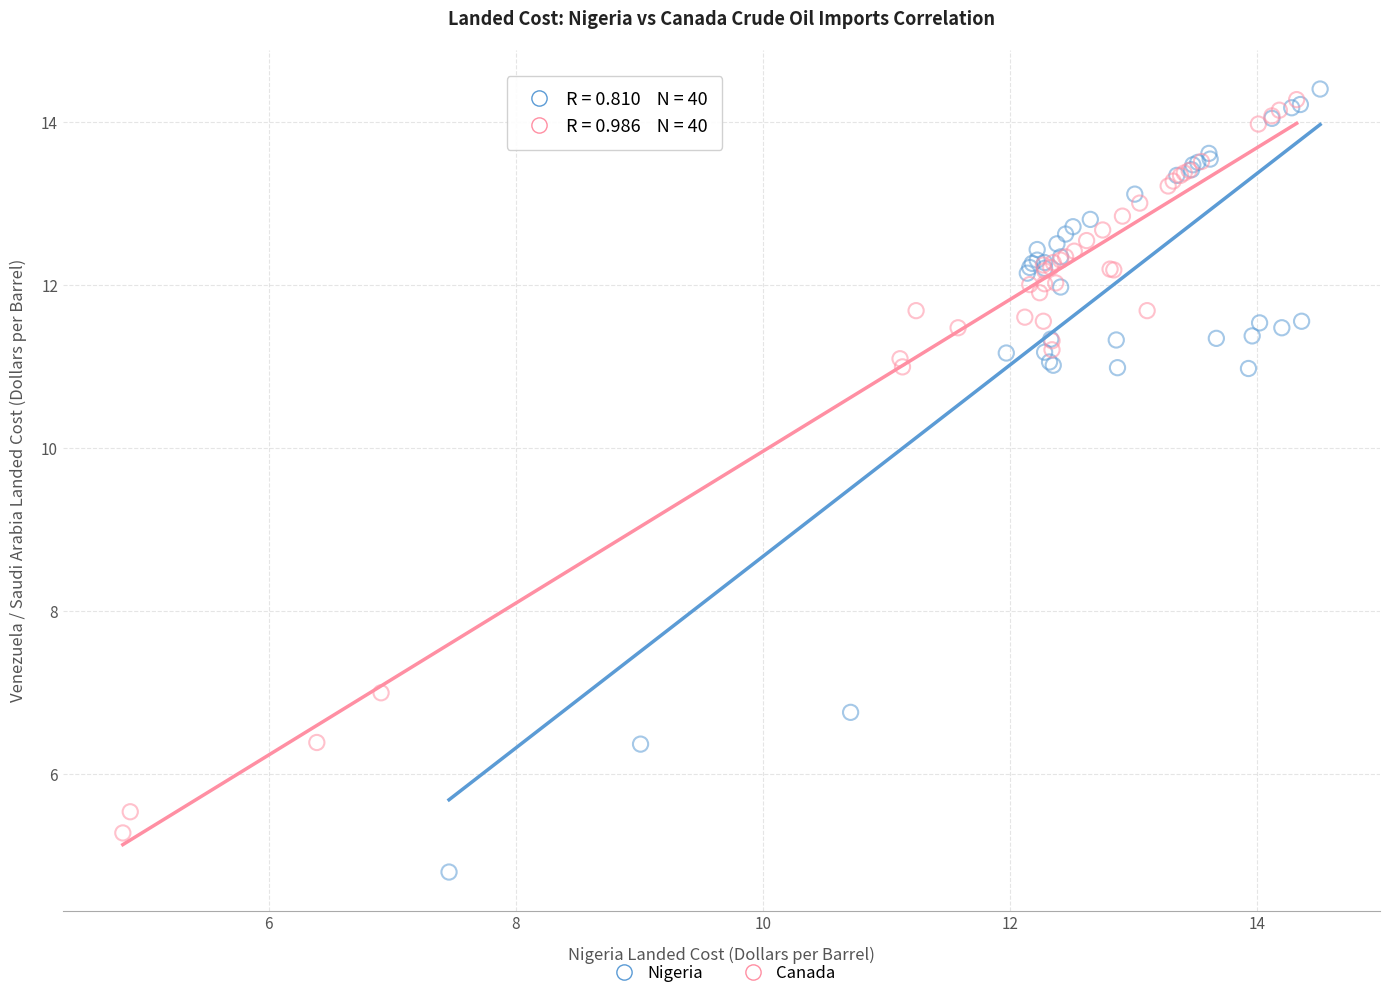

Which series has the widest spread of Y values?

Nigeria